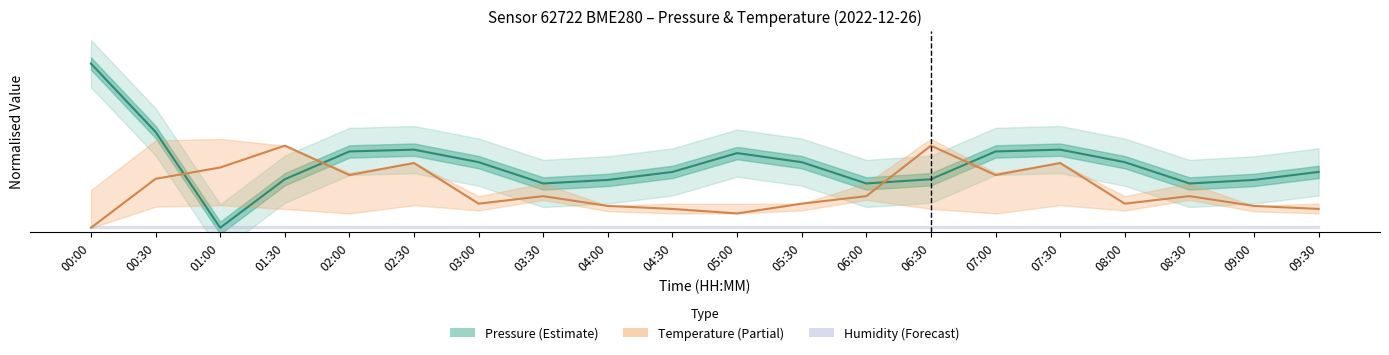

How many values in Temperature (Partial) are above zero?

19